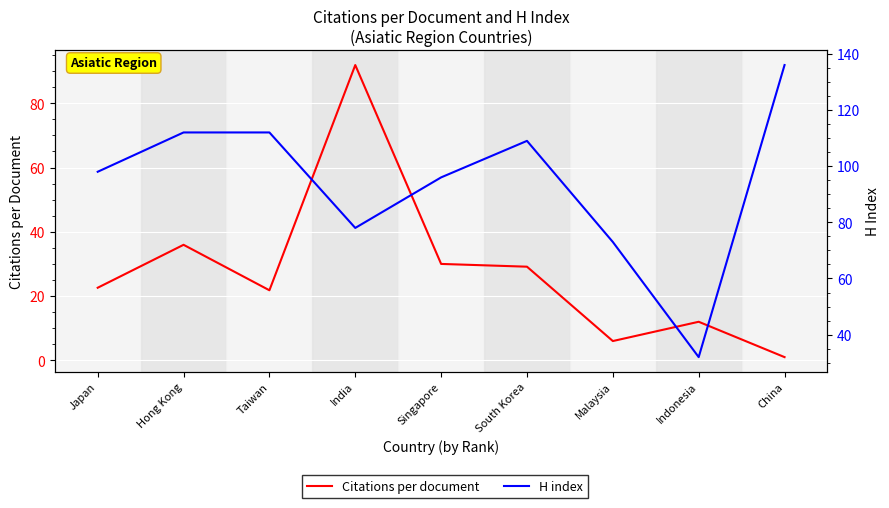

Reading right to left, what are all the values shown in this chart?

Citations per document: China=1.0	Indonesia=12.0	Malaysia=6.0	South Korea=29.1	Singapore=30.0	India=91.9	Taiwan=21.8	Hong Kong=36.0	Japan=22.6
H index: China=136.0	Indonesia=32.0	Malaysia=73.0	South Korea=109.0	Singapore=96.0	India=78.0	Taiwan=112.0	Hong Kong=112.0	Japan=98.0